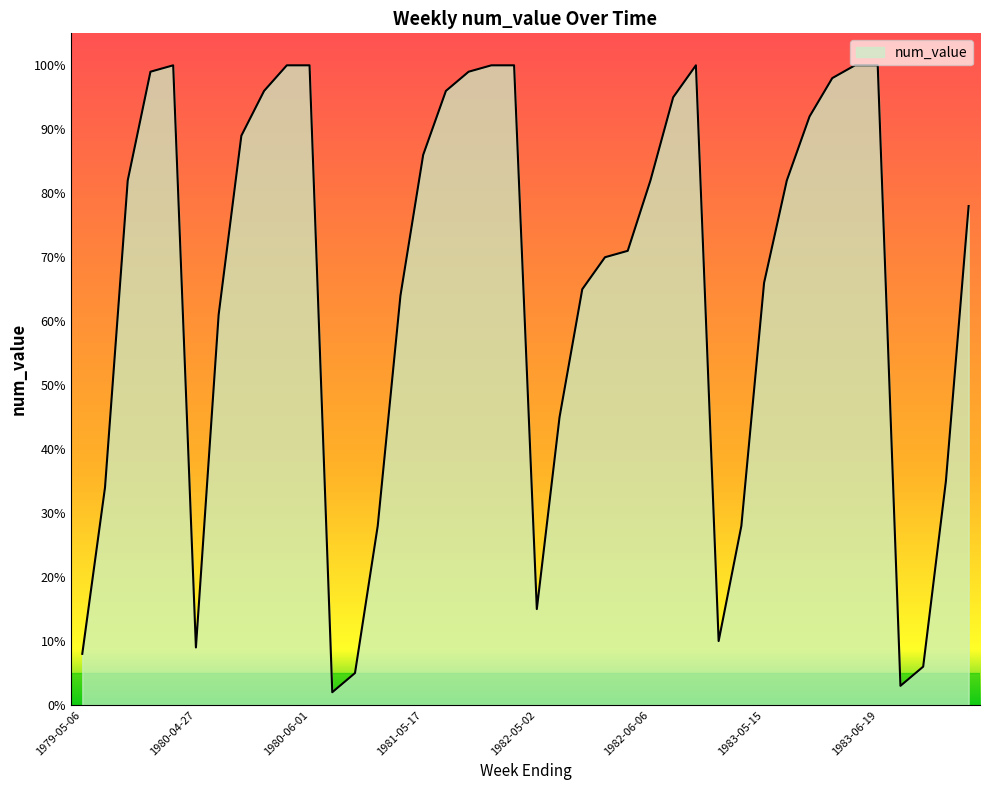

What is the difference between the maximum and minimum values?

98